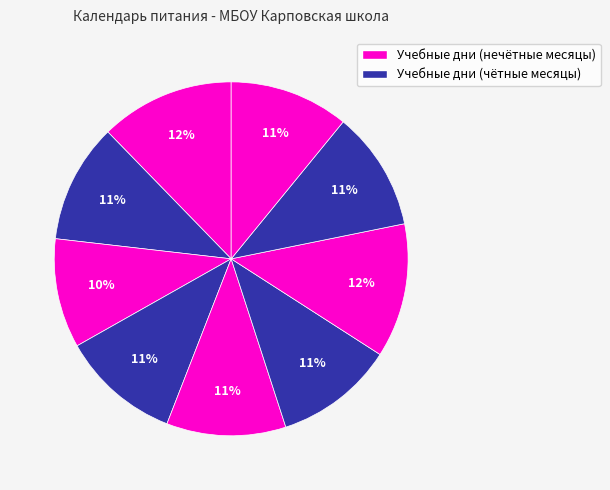

How many segments does this pie chart have?

9